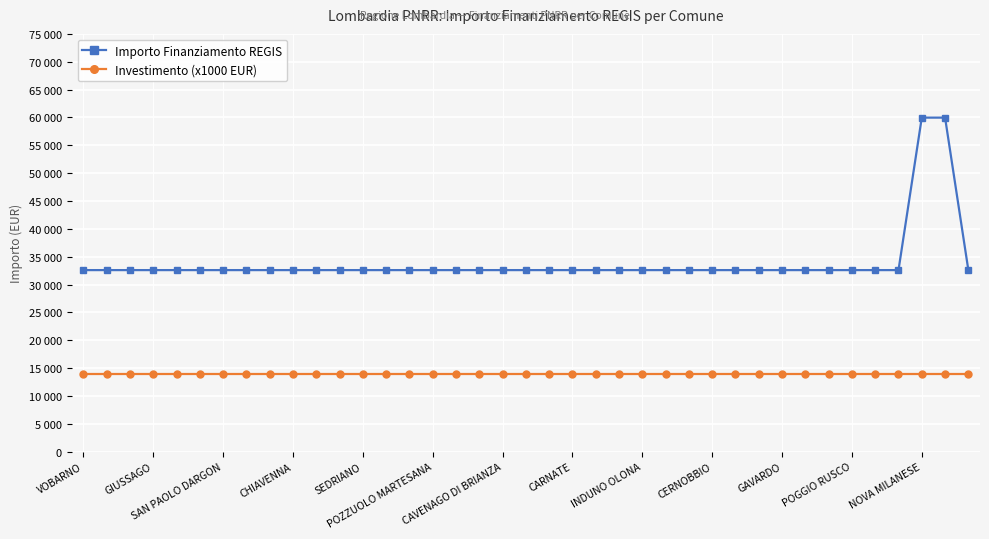

What is the difference between the maximum and minimum values in the Importo Finanziamento REGIS series?

27377